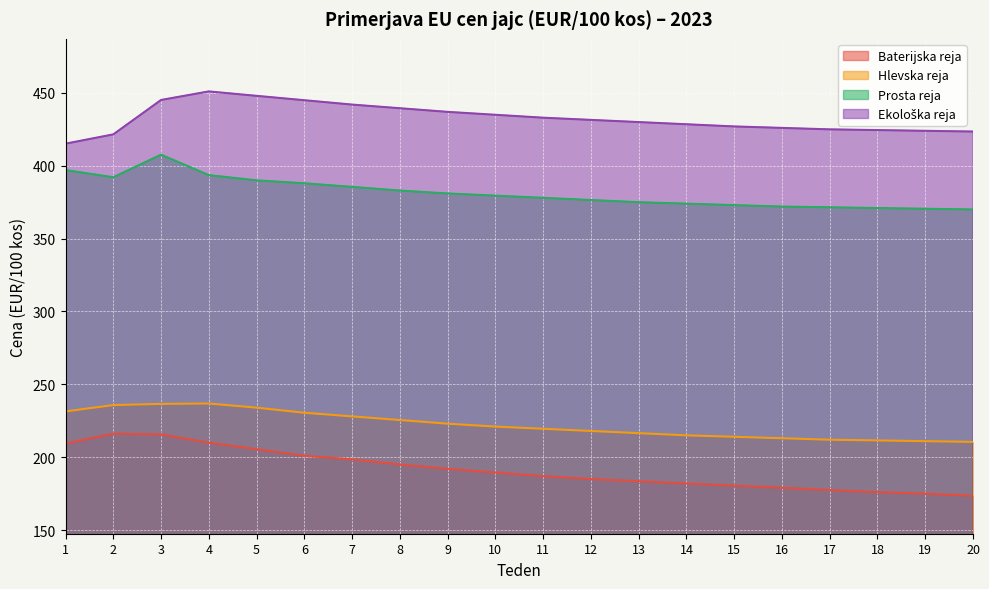

At which label does Baterijska reja reach its minimum?

20